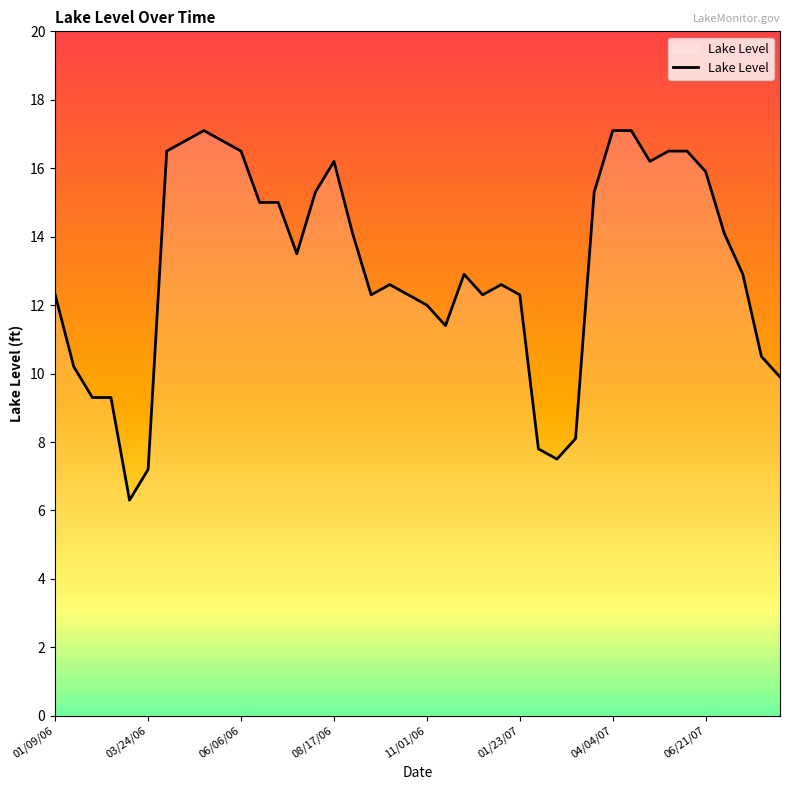

What is the minimum value shown in the chart?

6.3